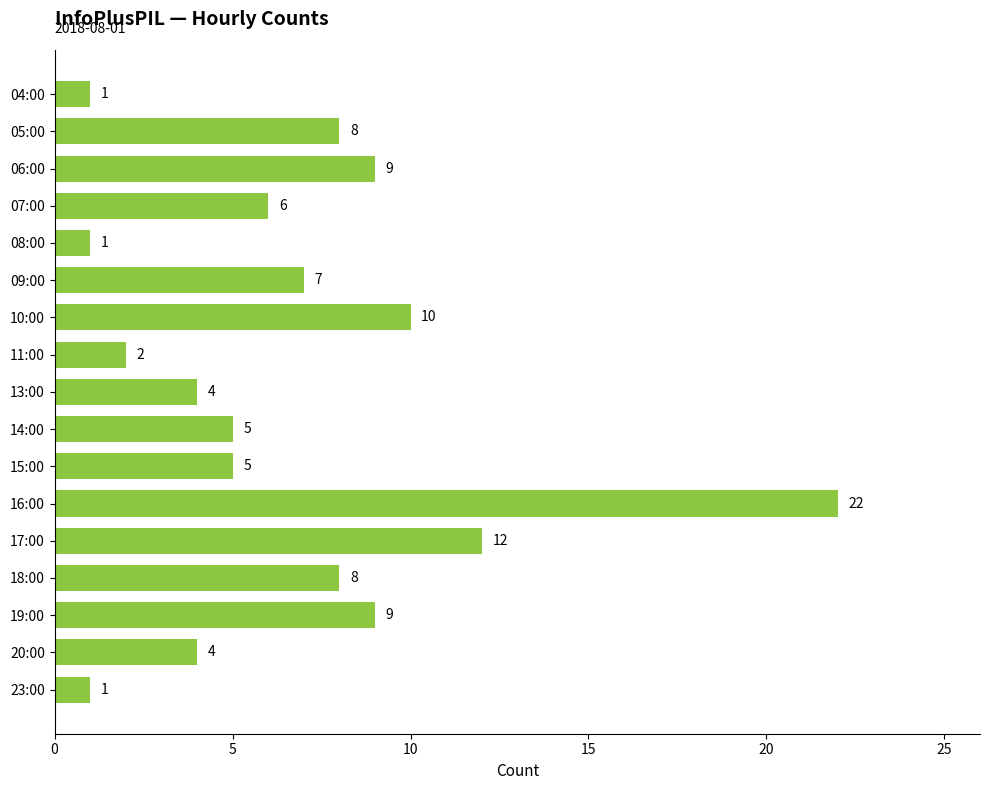

What is the difference between the maximum and minimum values?

21